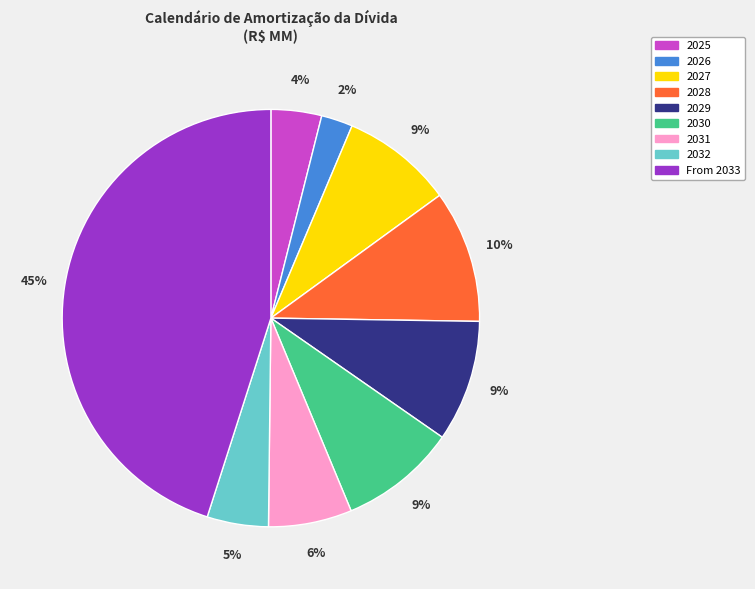

Is it true that 2029 is 9% of the pie?

True